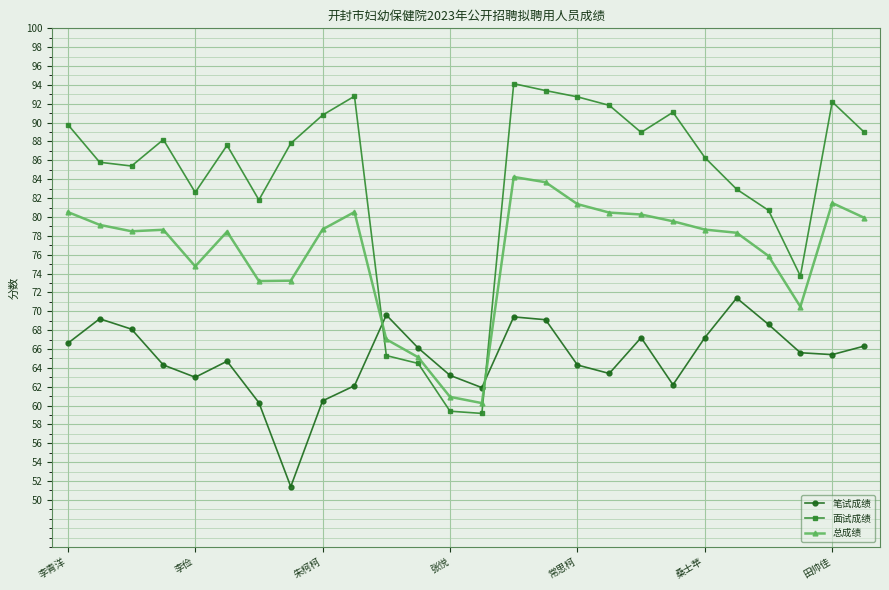

What is the maximum value shown in the chart?

94.1